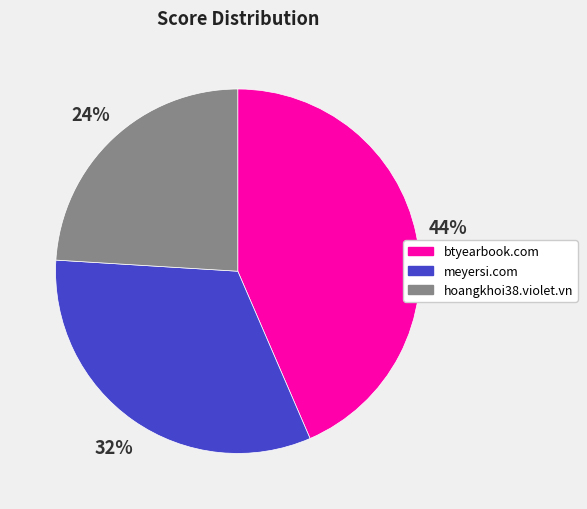

To the nearest percent, what portion does meyersi.com represent?

32%